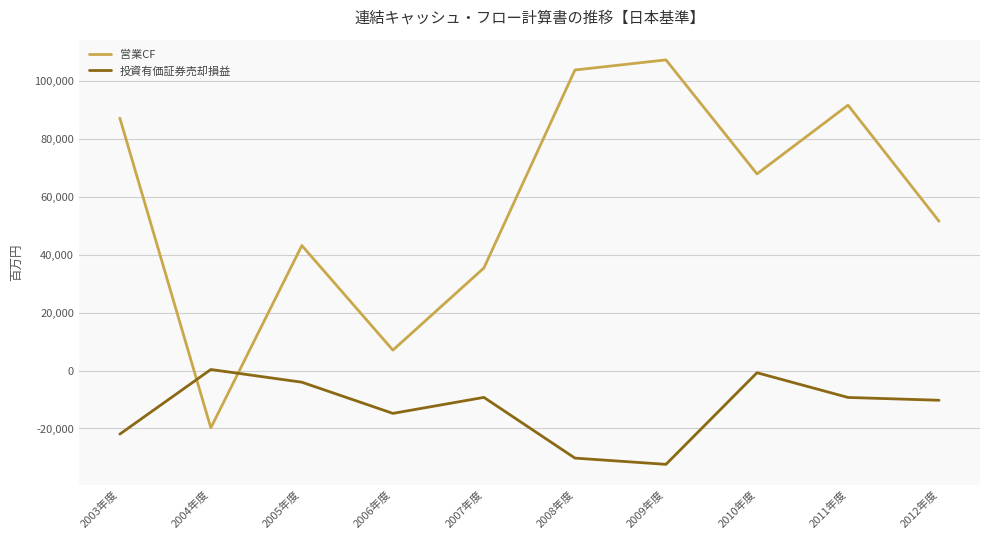

How many values in 営業CF are above zero?

9